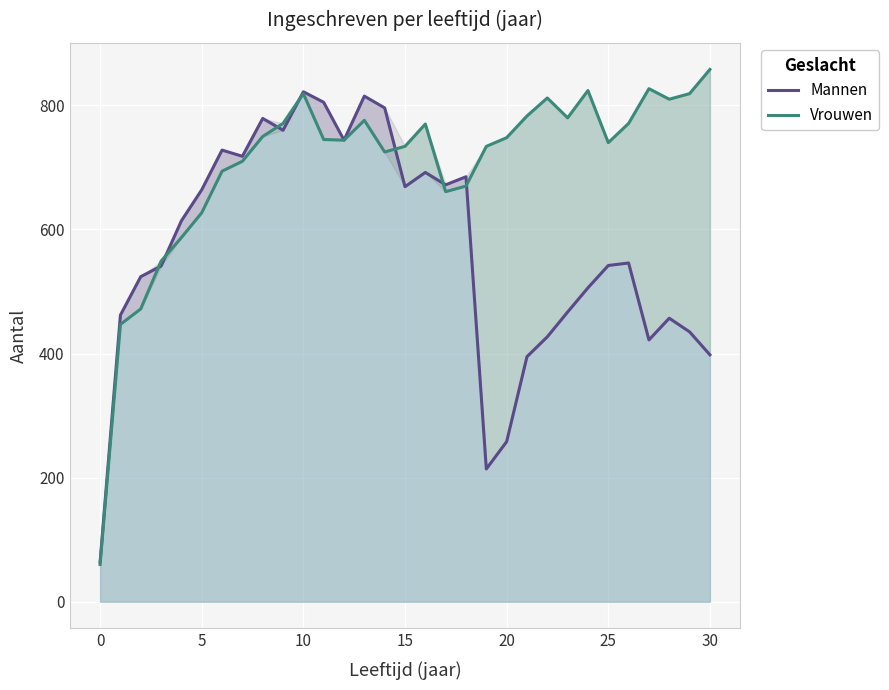

True or false: Vrouwen and Mannen cross at least once.

True